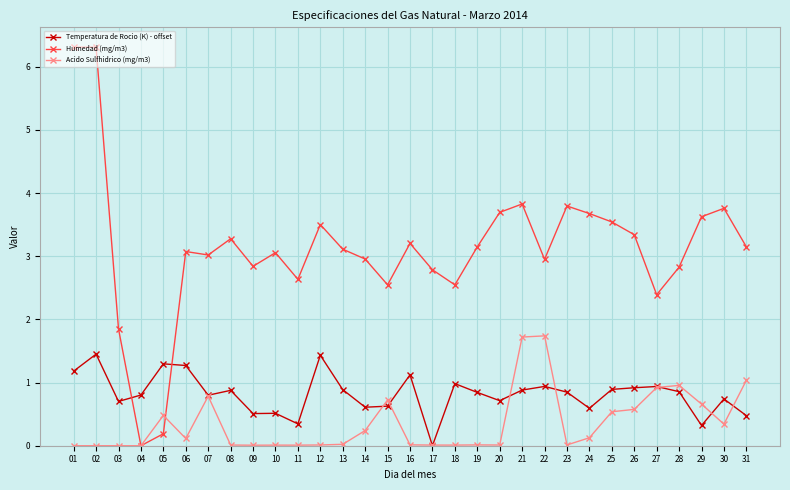

Is it true that Acido Sulfhidrico (mg/m3) equals 0.8 at 07?

True